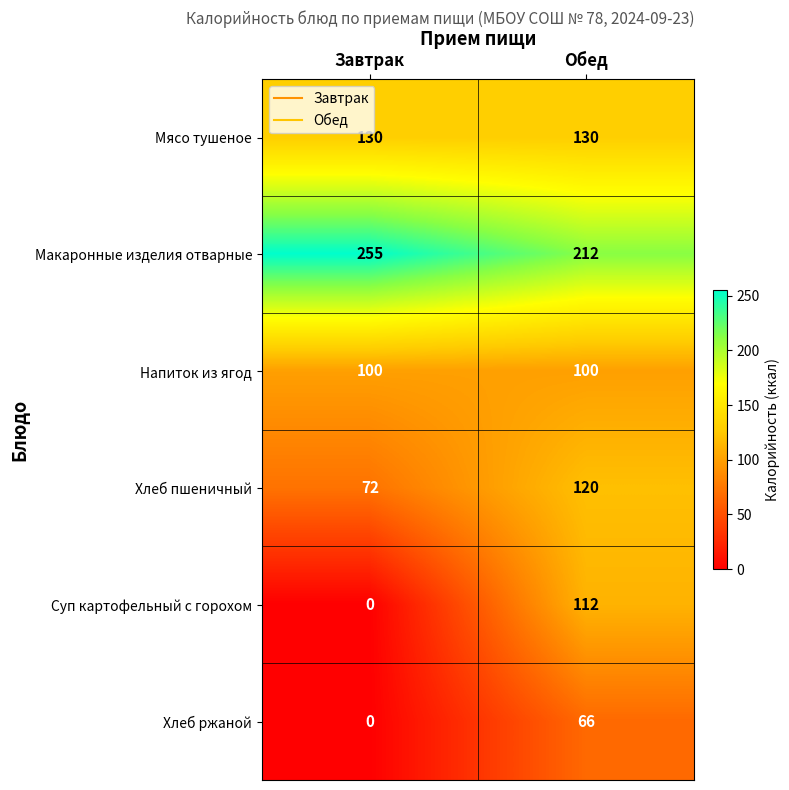

At how many categories does at least one series exceed 100?

2